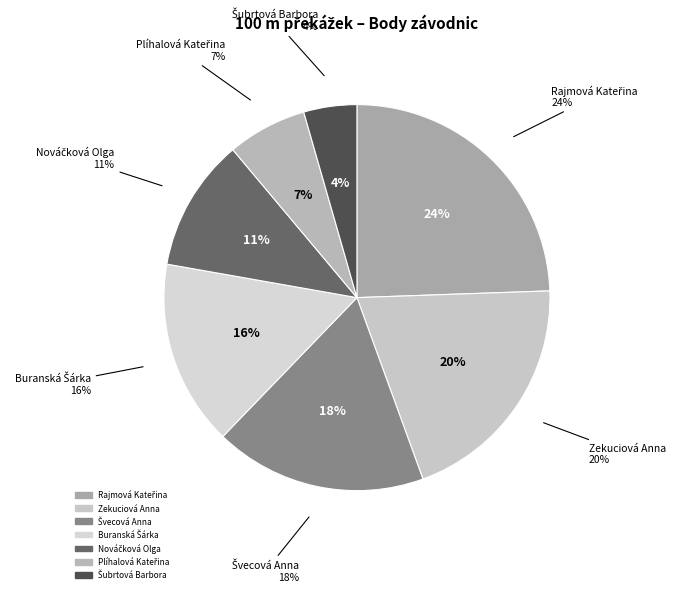

To the nearest percent, what portion does Buranská Šárka represent?

16%